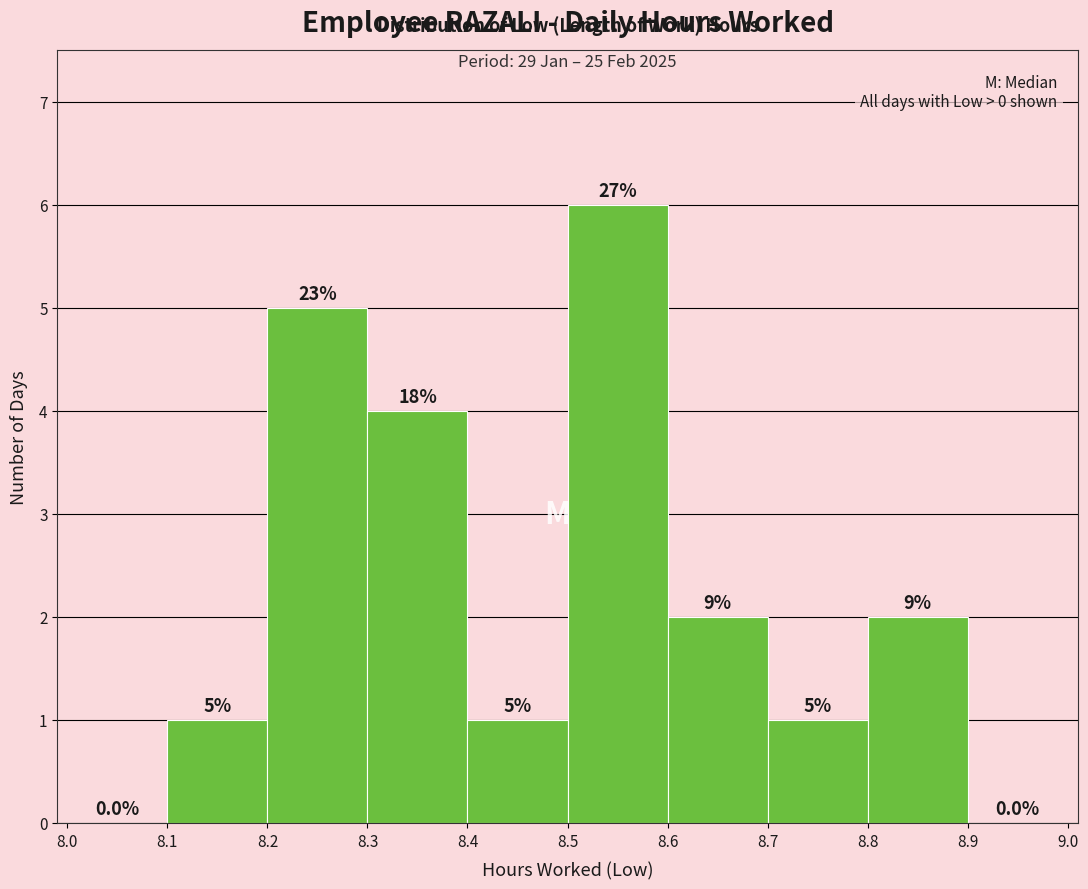

Which range on the x-axis has the tallest bar?

8.5 to 8.6